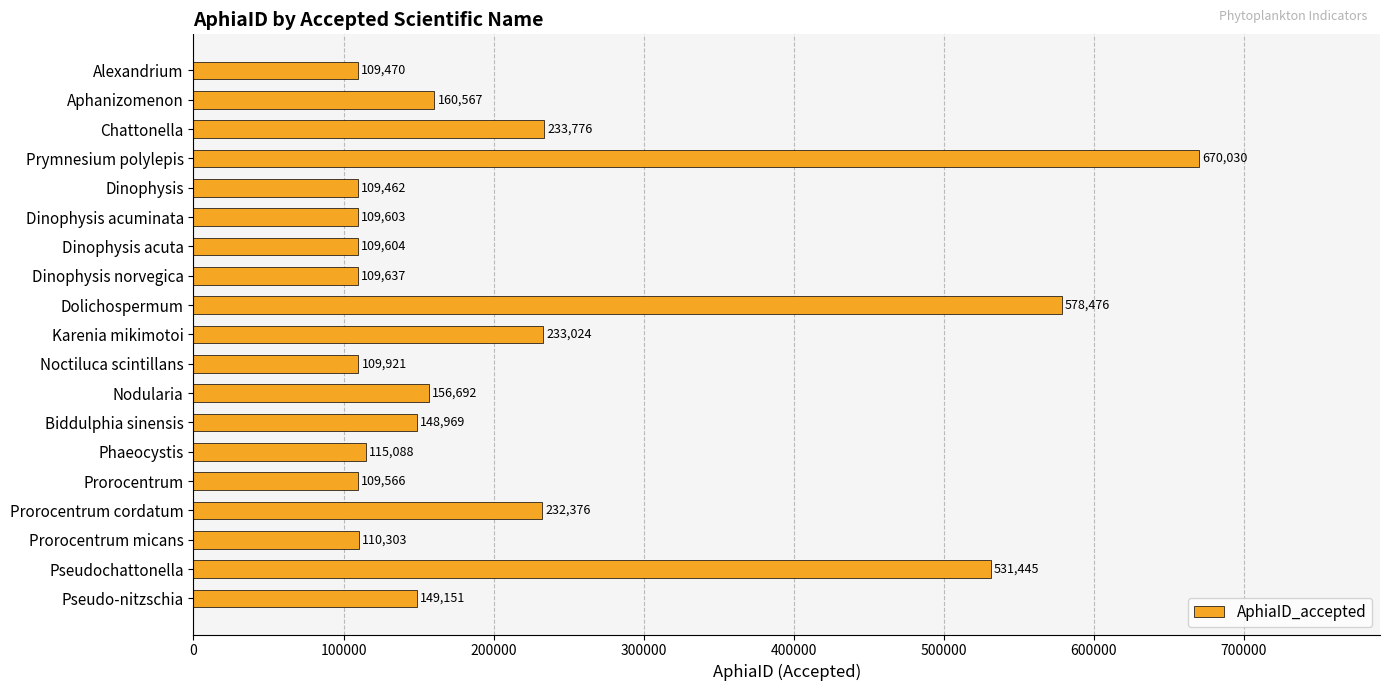

Rank the categories by value from highest to lowest.

Prymnesium polylepis, Dolichospermum, Pseudochattonella, Chattonella, Karenia mikimotoi, Prorocentrum cordatum, Aphanizomenon, Nodularia, Pseudo-nitzschia, Biddulphia sinensis, Phaeocystis, Prorocentrum micans, Noctiluca scintillans, Dinophysis norvegica, Dinophysis acuta, Dinophysis acuminata, Prorocentrum, Alexandrium, Dinophysis